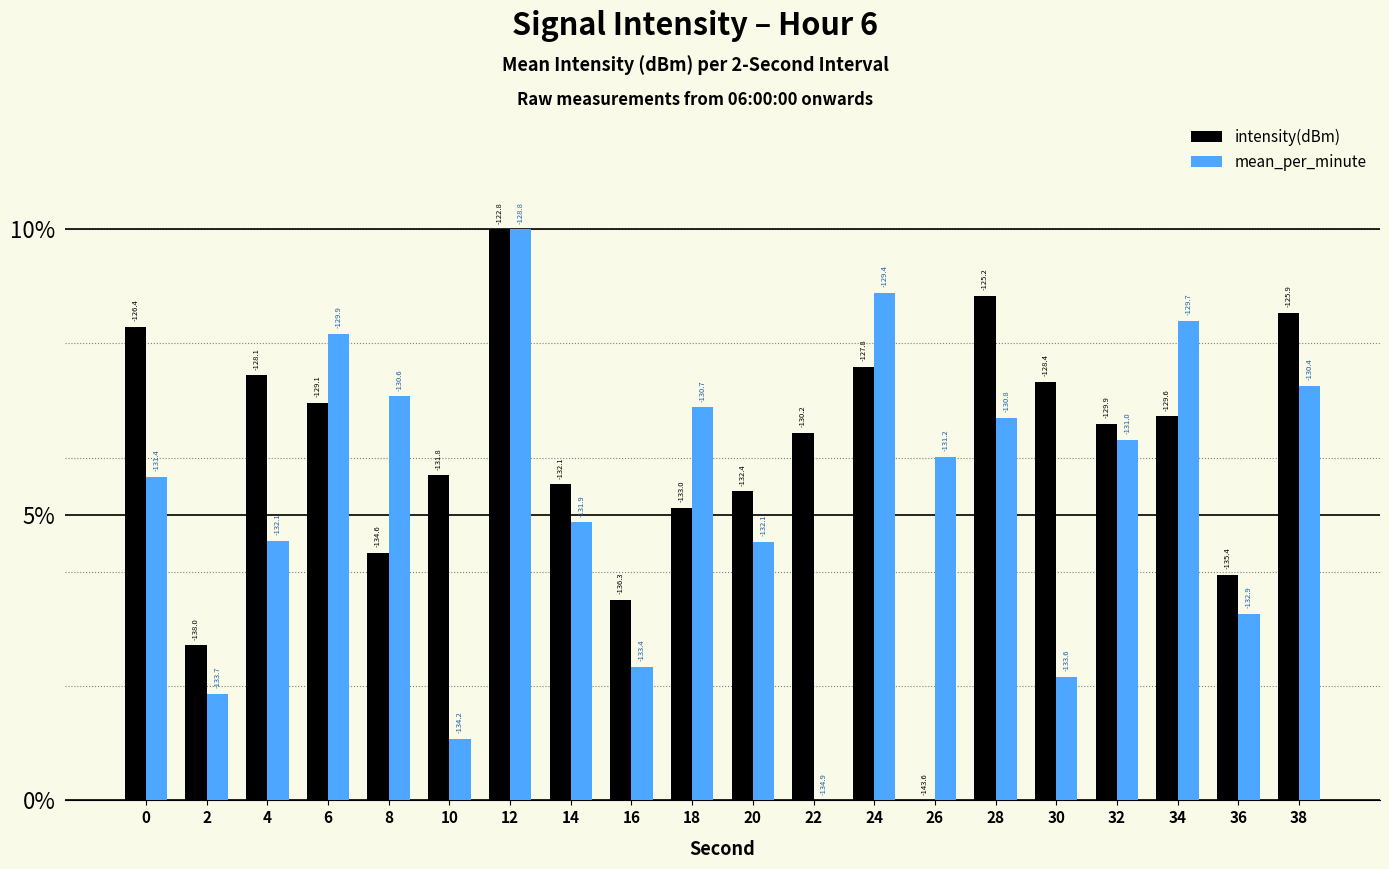

What is the maximum value for mean_per_minute?

10.0